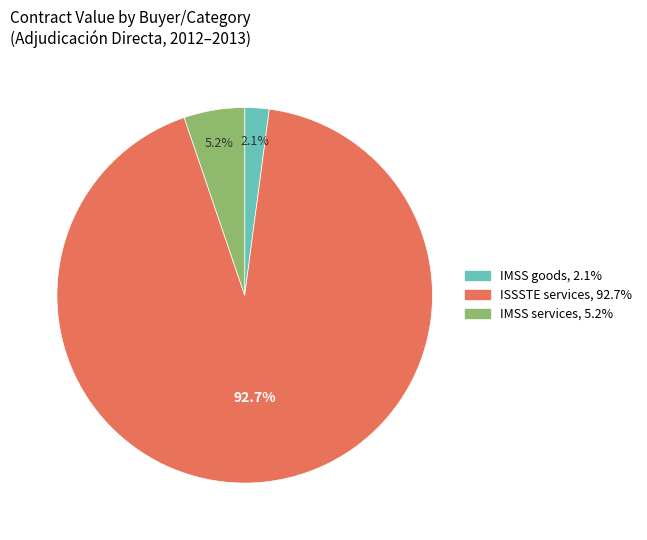

Is there a majority slice in this chart?

Yes